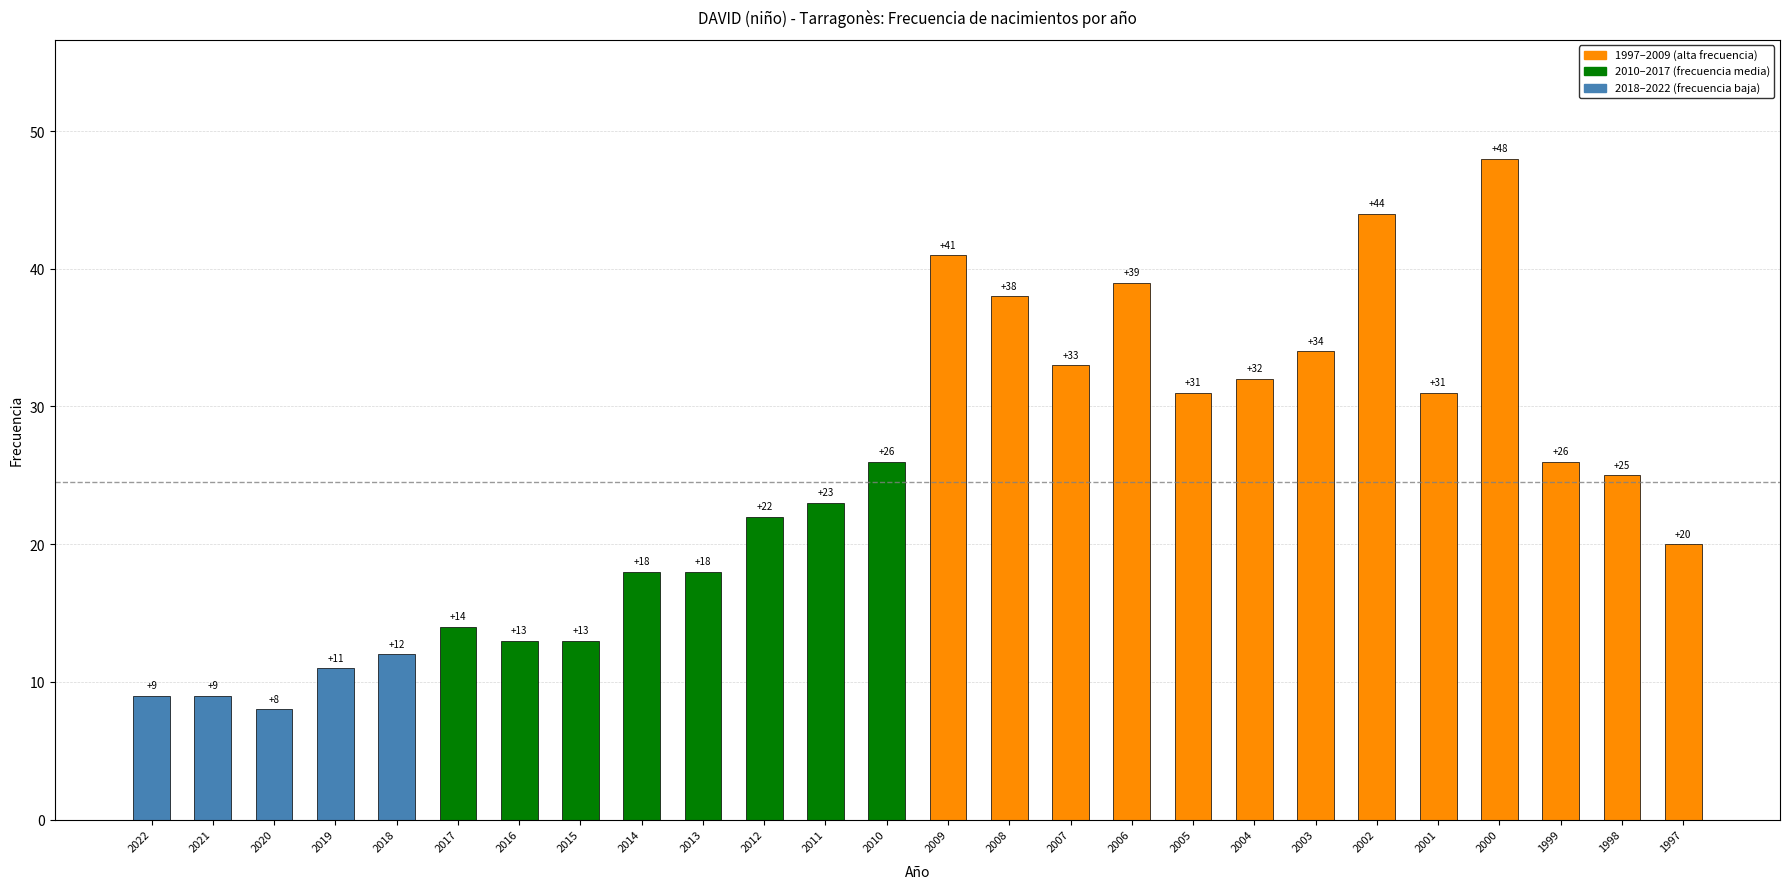

Which has a higher value, 1998 or 2014?

1998